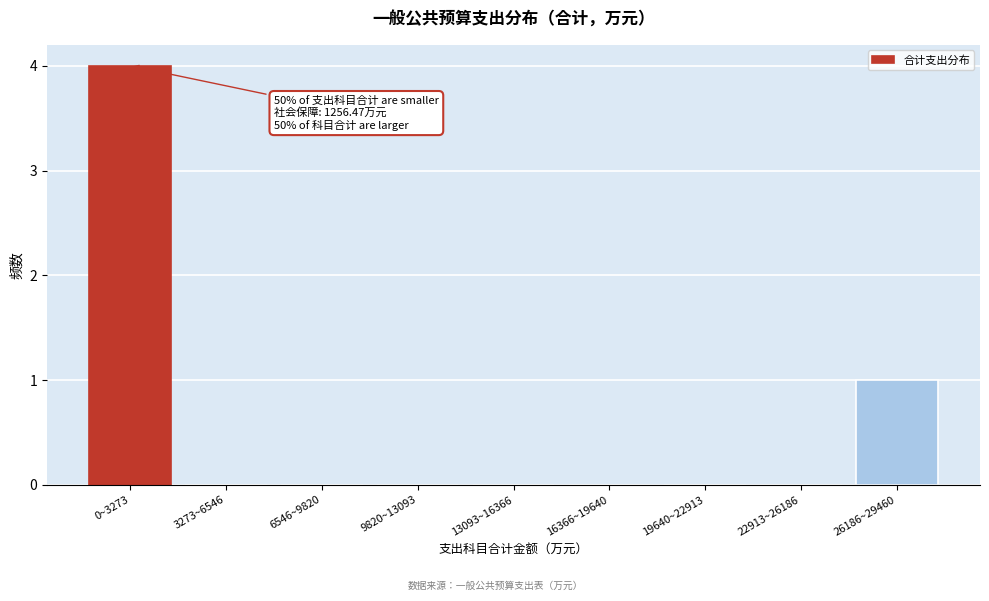

Reading left to right, extract all data points from this chart.

0~3273=4	3273~6546=0	6546~9820=0	9820~13093=0	13093~16366=0	16366~19640=0	19640~22913=0	22913~26186=0	26186~29460=1